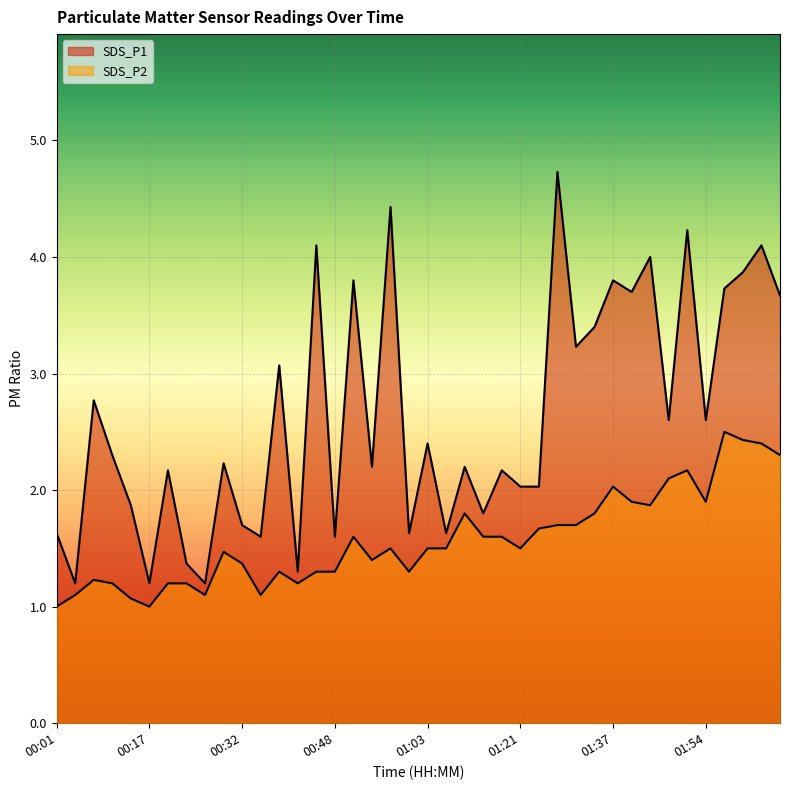

What value does the SDS_P2 series have at 00:11?

1.2